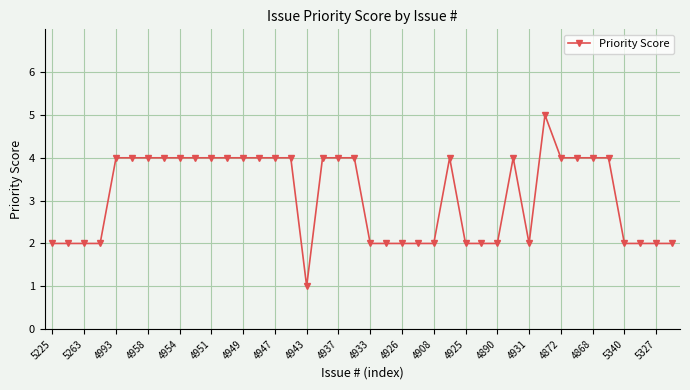

What is the average value?

3